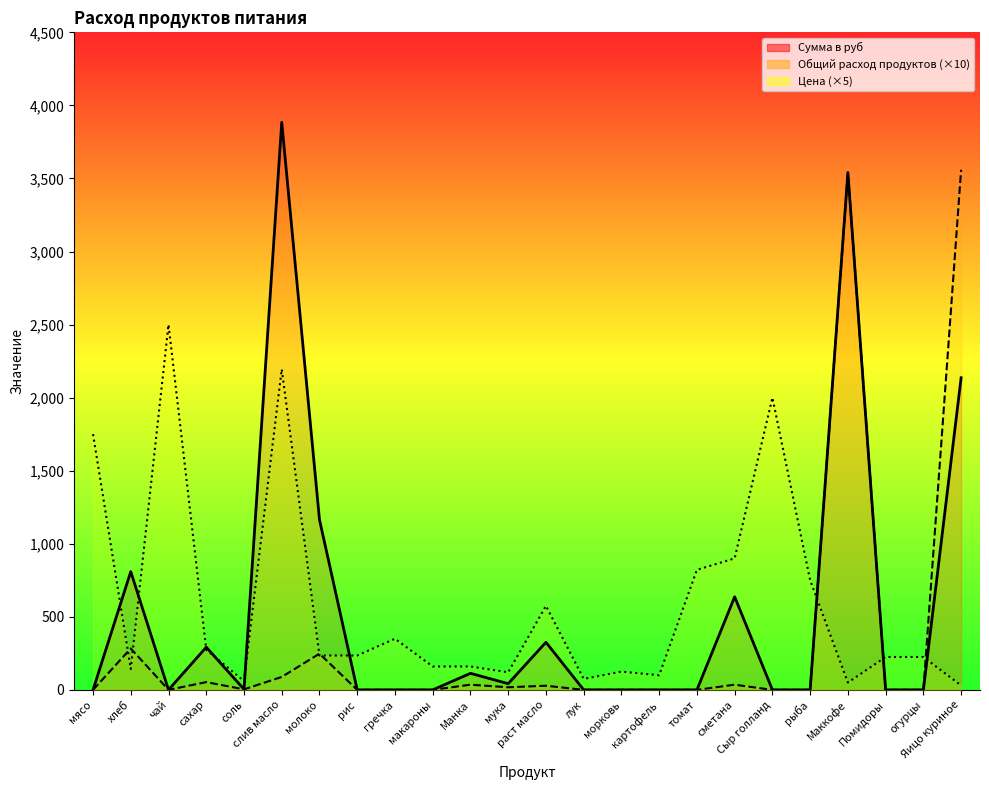

Between which two adjacent categories do Общий расход продуктов and Цена first intersect?

мясо and хлеб